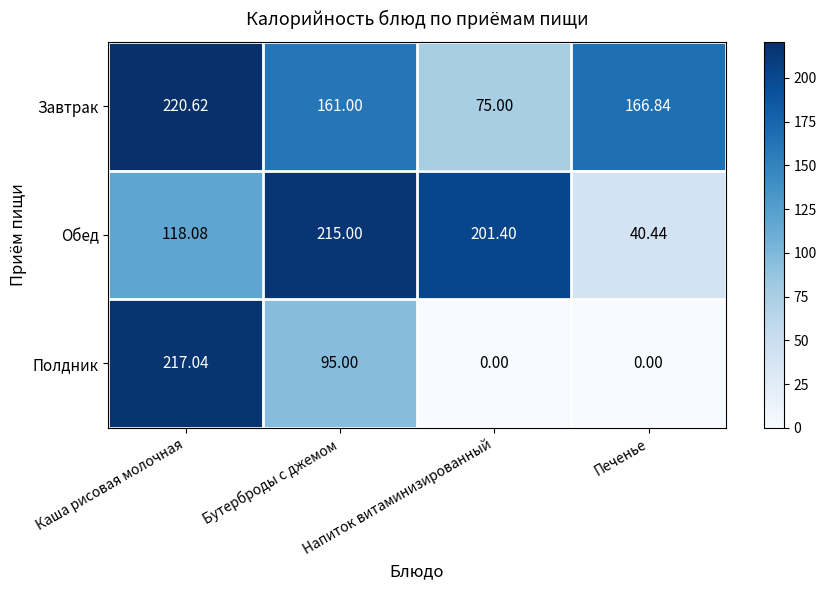

How many distinct data groups are displayed?

3